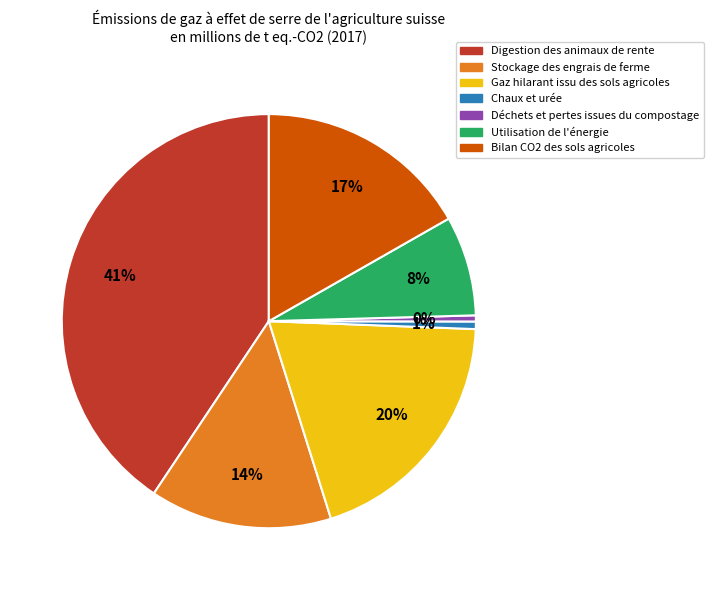

To the nearest percent, what is the average slice percentage?

14%